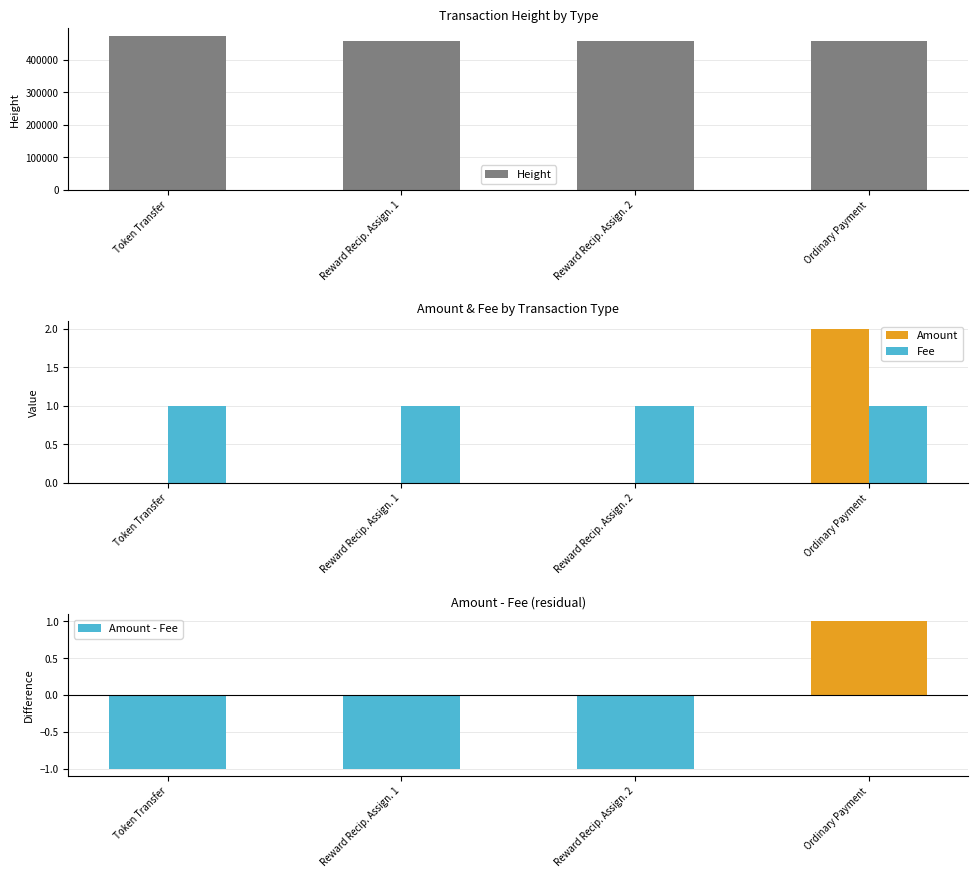

How many positive values does the Amount series have?

1